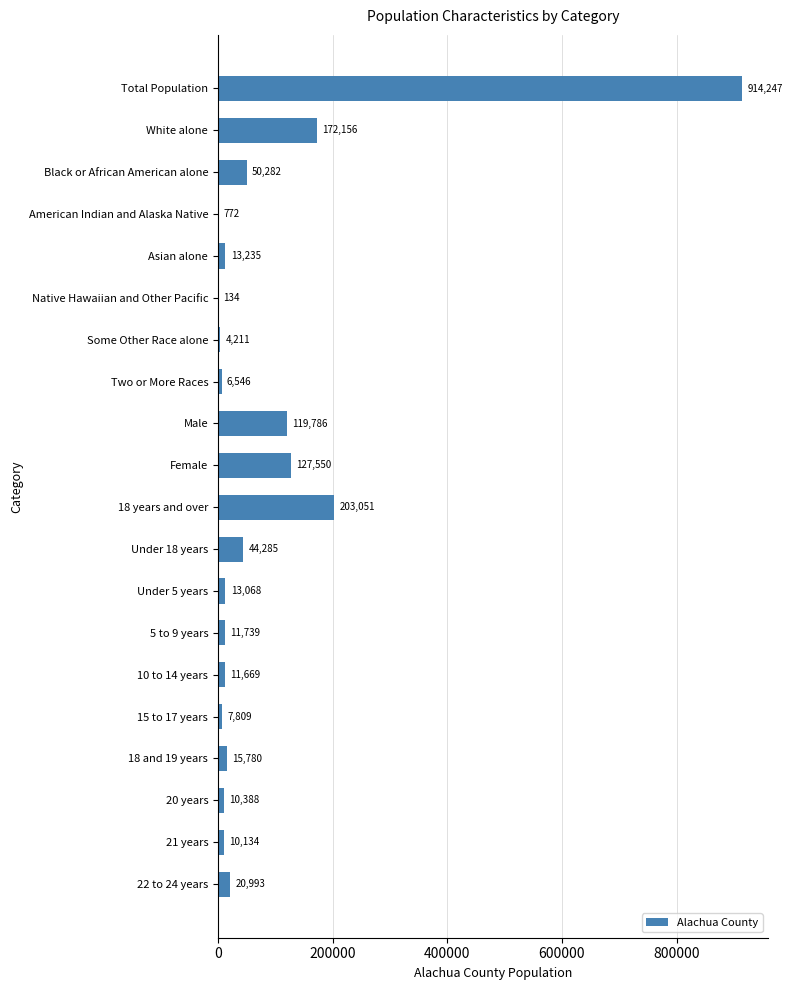

Between 20 years and Asian alone, which is larger?

Asian alone